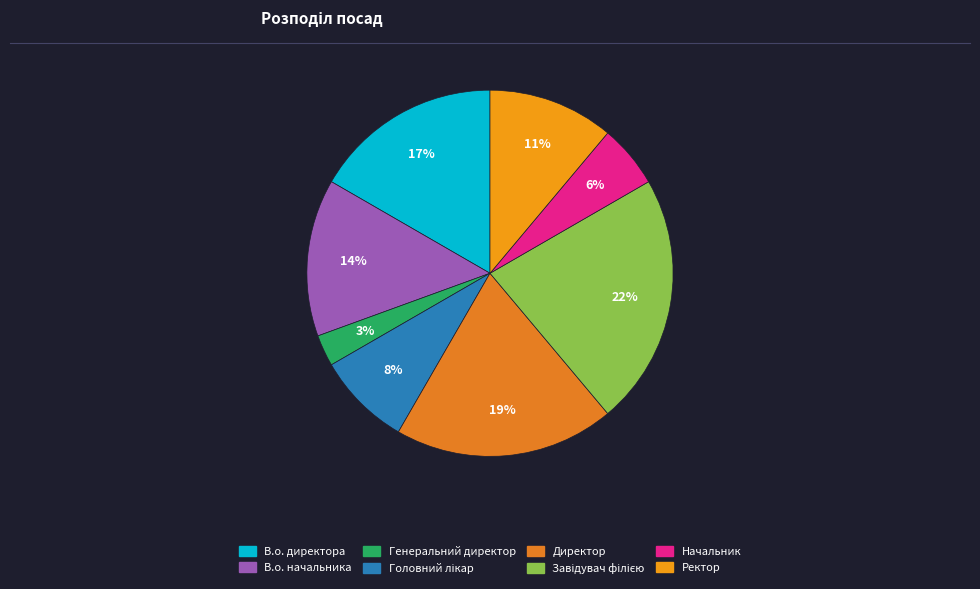

How many segments does this pie chart have?

8